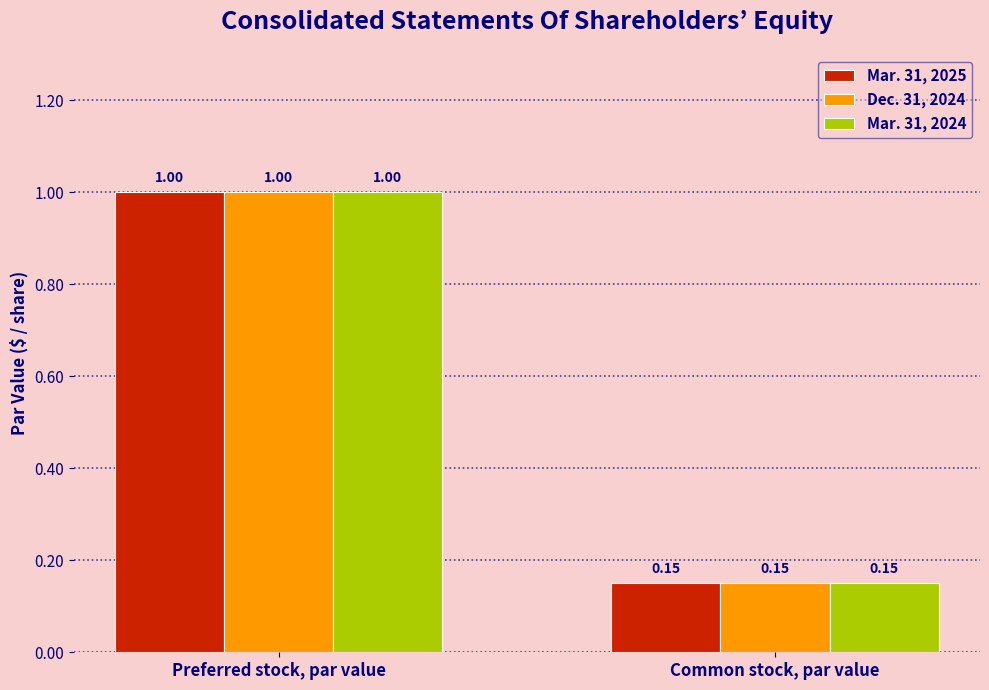

List the labels in order of Mar. 31, 2025 value, largest first.

Preferred stock, par value, Common stock, par value